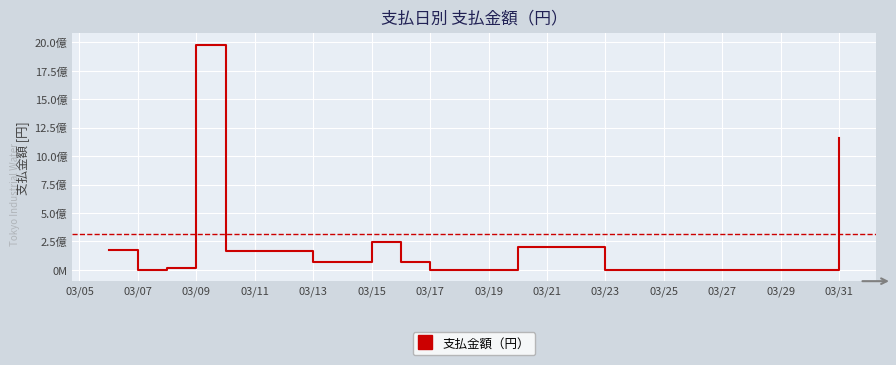

True or false: there are more than 0 points higher than both neighbors.

True